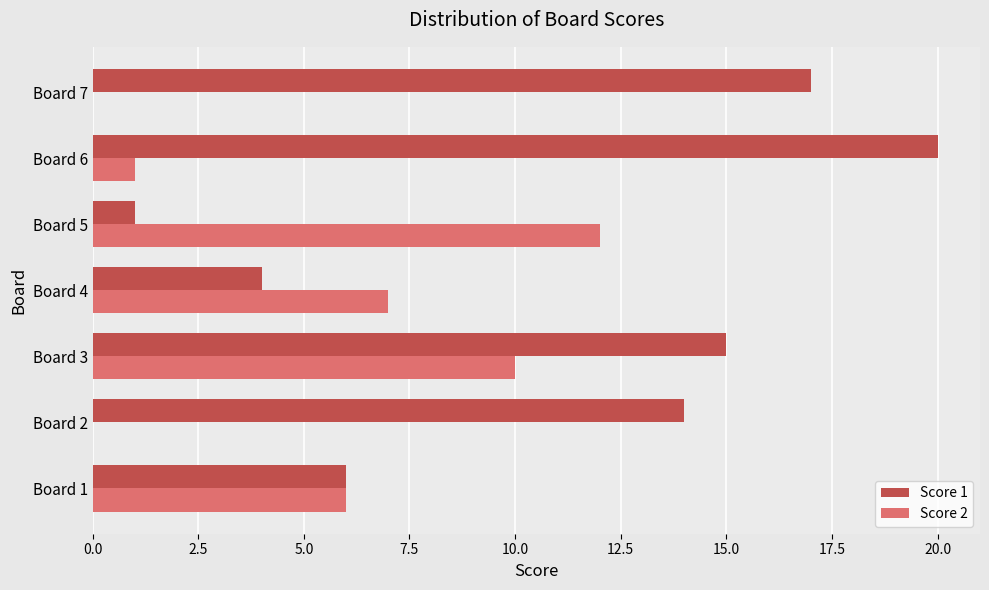

The value of Score 1 at Board 7 is 23. True or false?

False